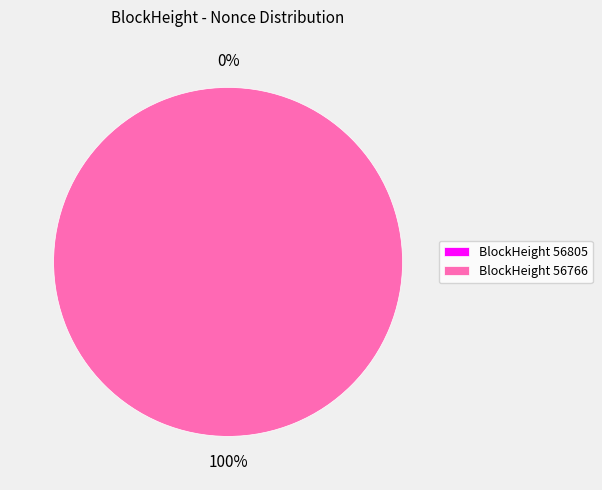

How many segments does this pie chart have?

2